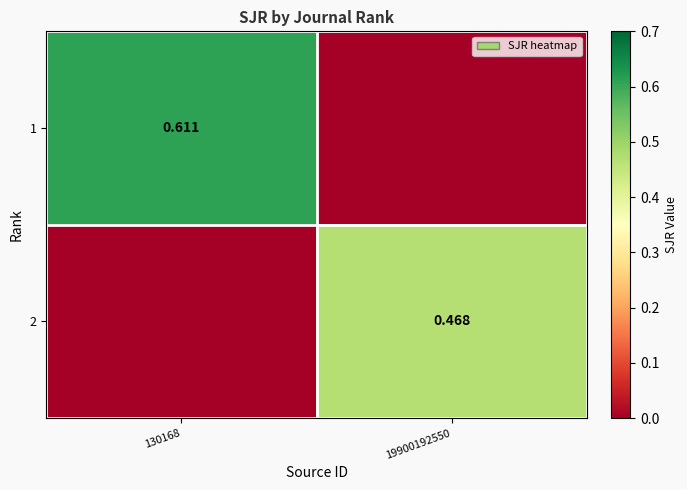

Is the value of 2 at 19900192550 greater than the value of 1 at 130168?

No